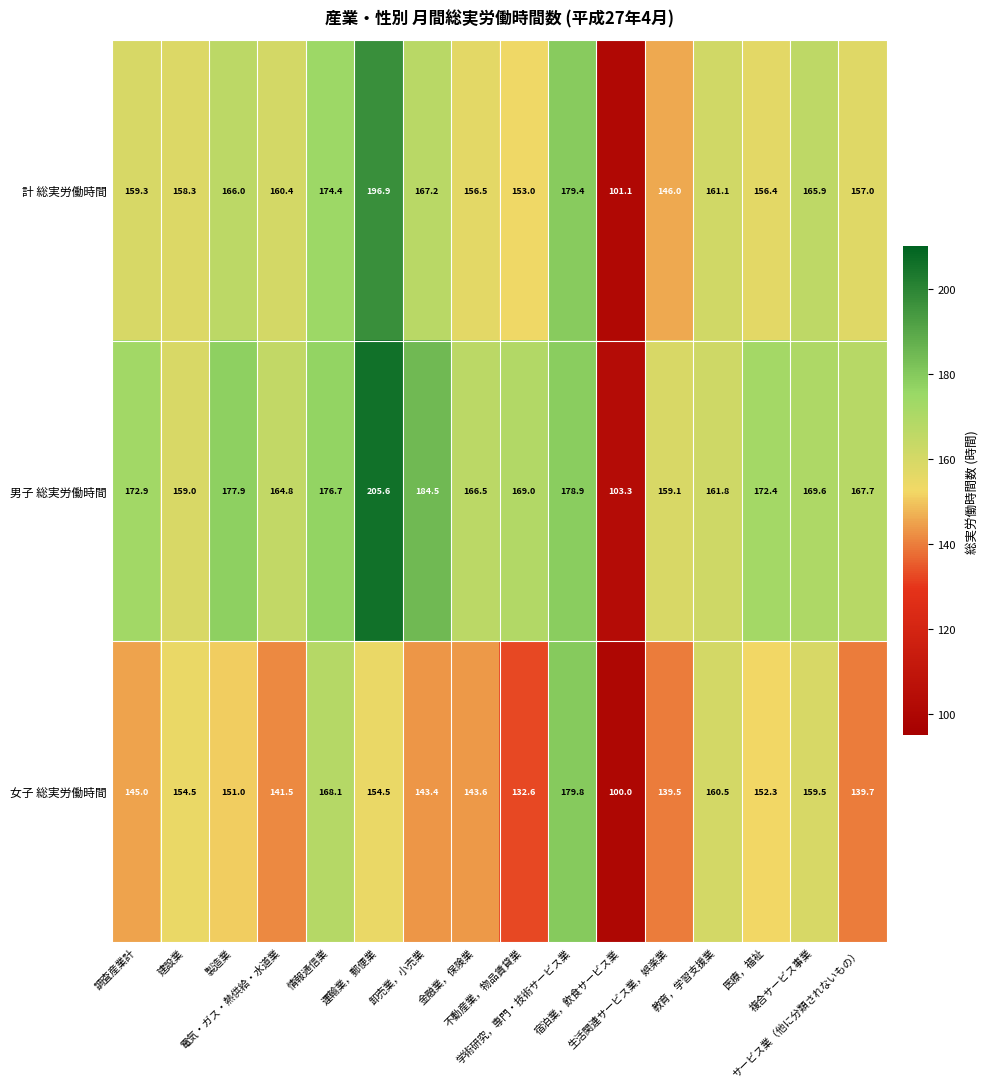

Rank the series by their maximum value, from highest to lowest.

男子 総実労働時間, 計 総実労働時間, 女子 総実労働時間